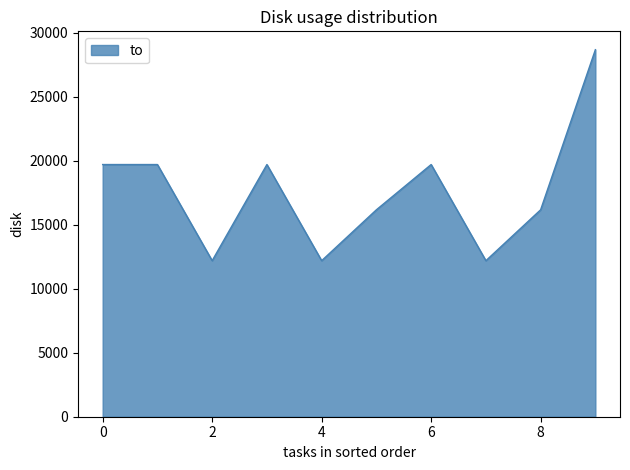

Reading left to right, what are all the values shown in this chart?

19716	19716	12199	19716	12199	16178	19716	12199	16178	28695